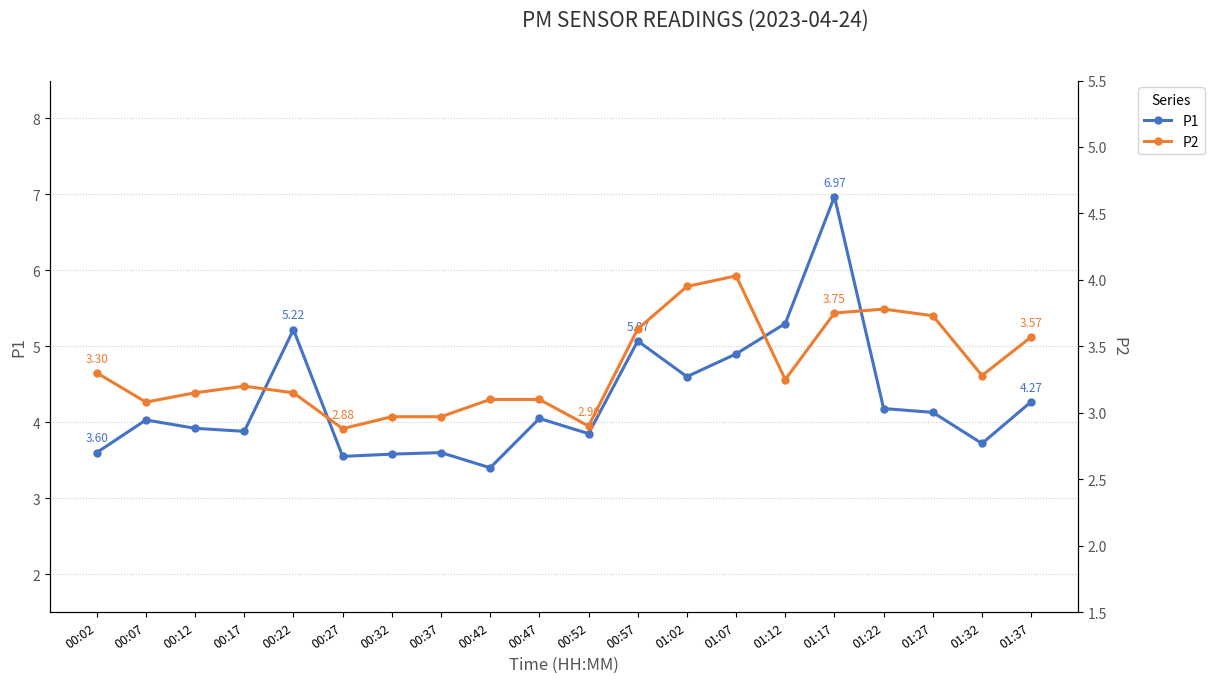

What is the label of the 3rd point from the right?

01:27